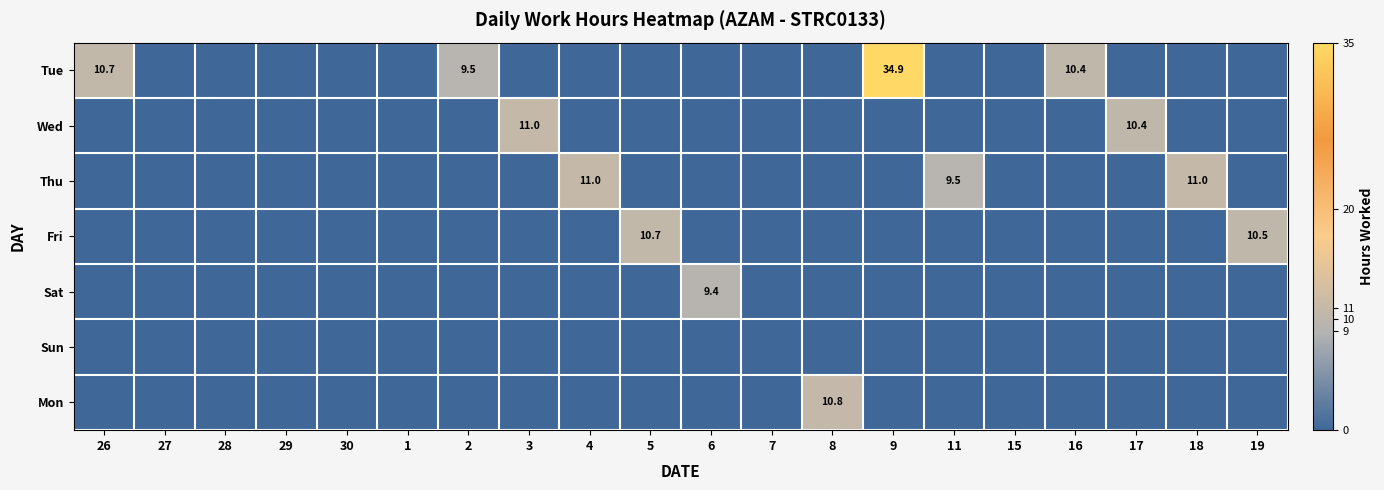

At which category is the sum across all series the highest?

9